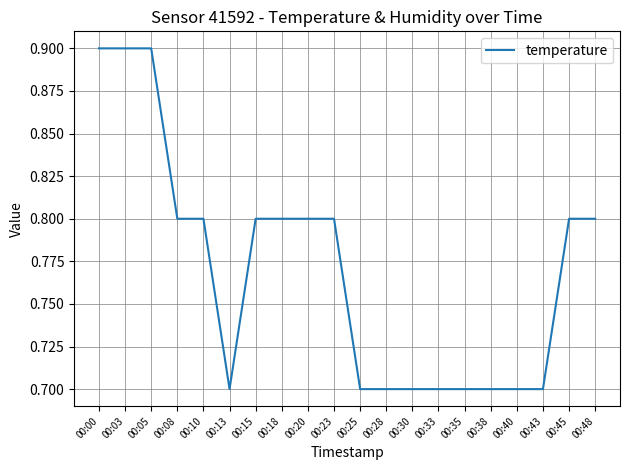

Between 00:23 and 00:35, which is larger?

00:23